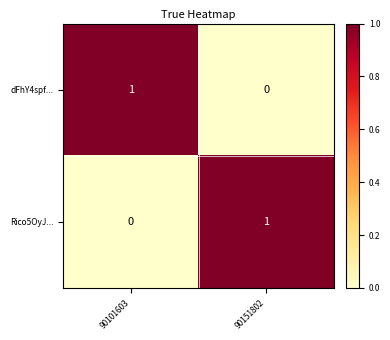

List the labels in order of Rico5OyJ... value, smallest first.

90101603, 90151802